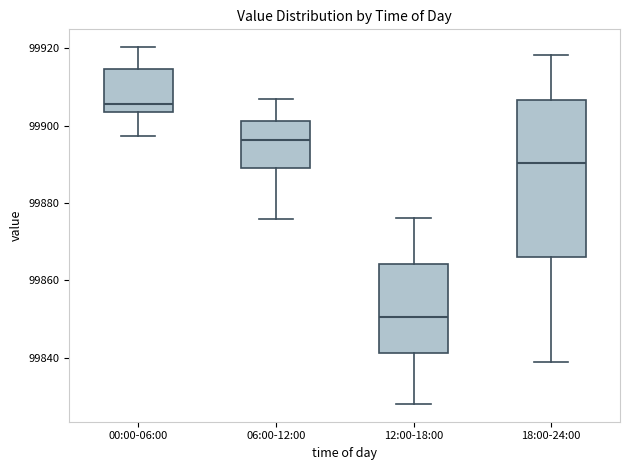

Where is the lower edge of the box for 18:00-24:00 on the y-axis? The values are not printed on the chart, so give them approximately, as read against the axis.

99866